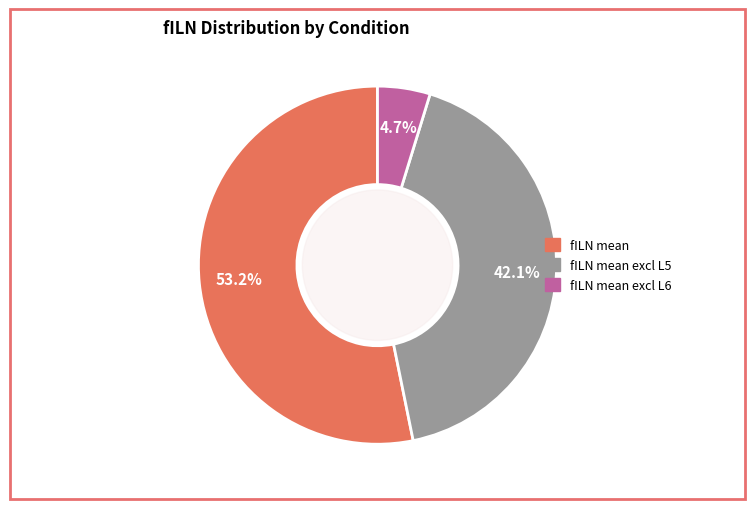

Is there a majority slice in this chart?

Yes